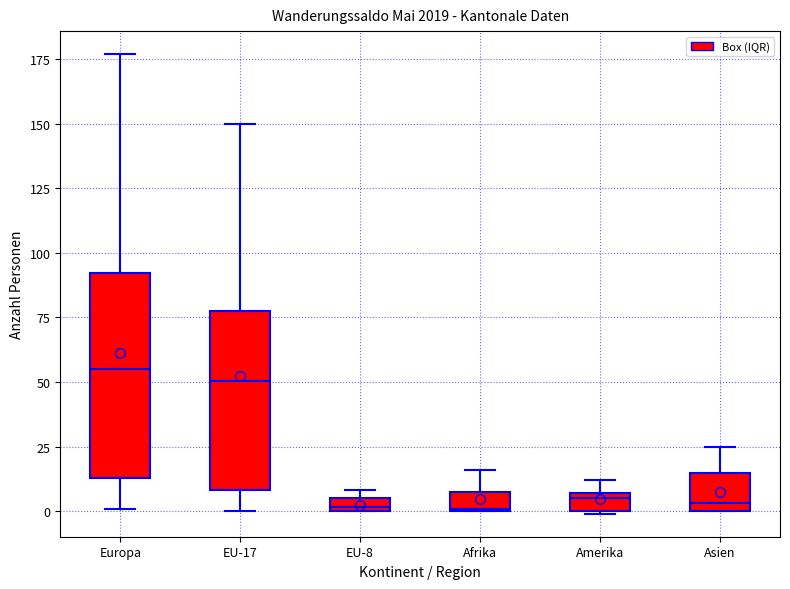

Where does the upper whisker of the box for EU-17 end on the y-axis? The values are not printed on the chart, so give them approximately, as read against the axis.

150